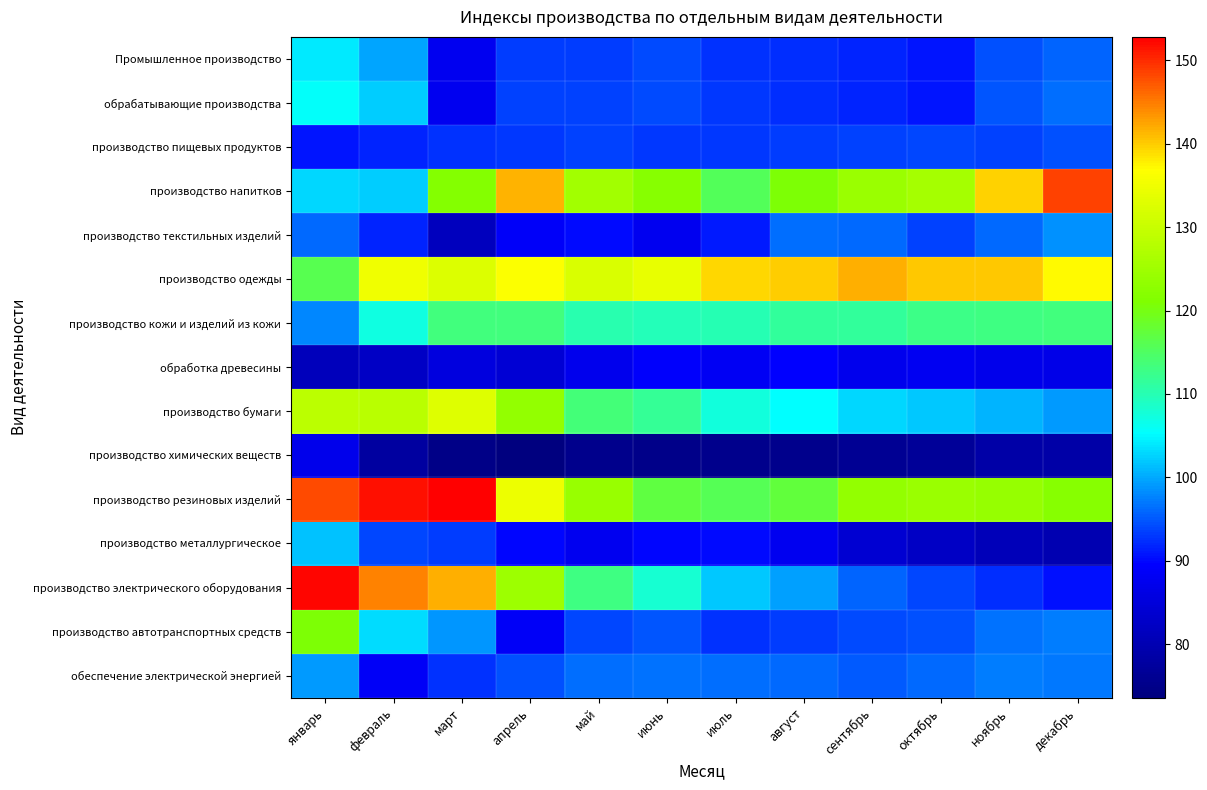

Which series changed the most between март and май?

производство резиновых изделий